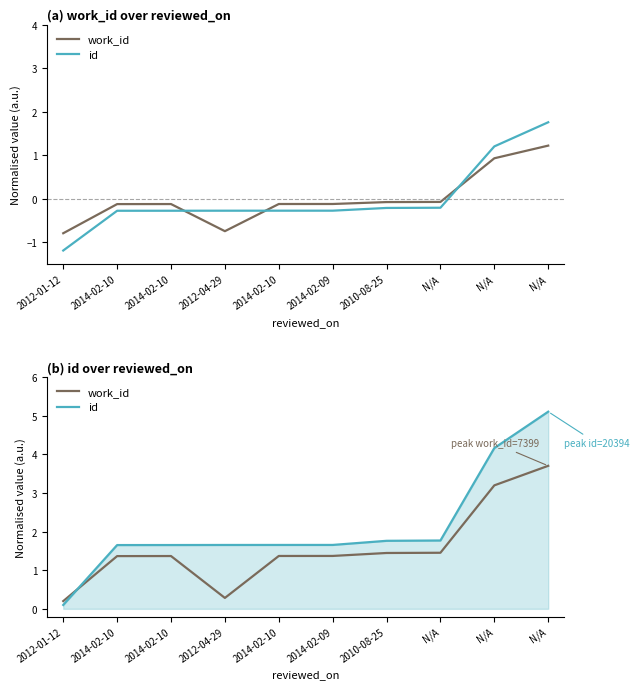

Is it true that work_id equals 0.4 at 2014-02-10?

False